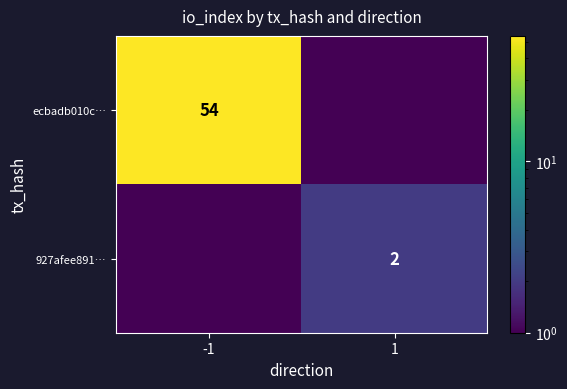

The 927afee891… series shows 2.0 at 1. True or false?

True